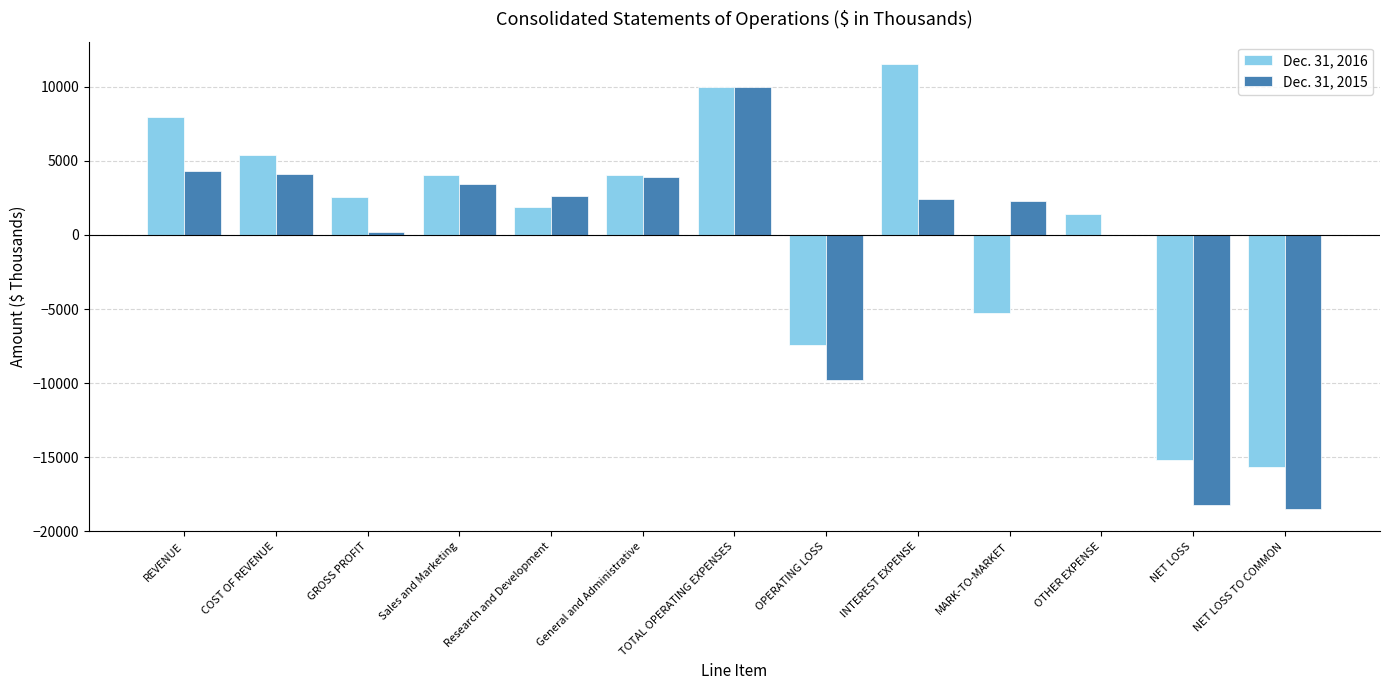

At which label does Dec. 31, 2016 reach its peak?

INTEREST EXPENSE